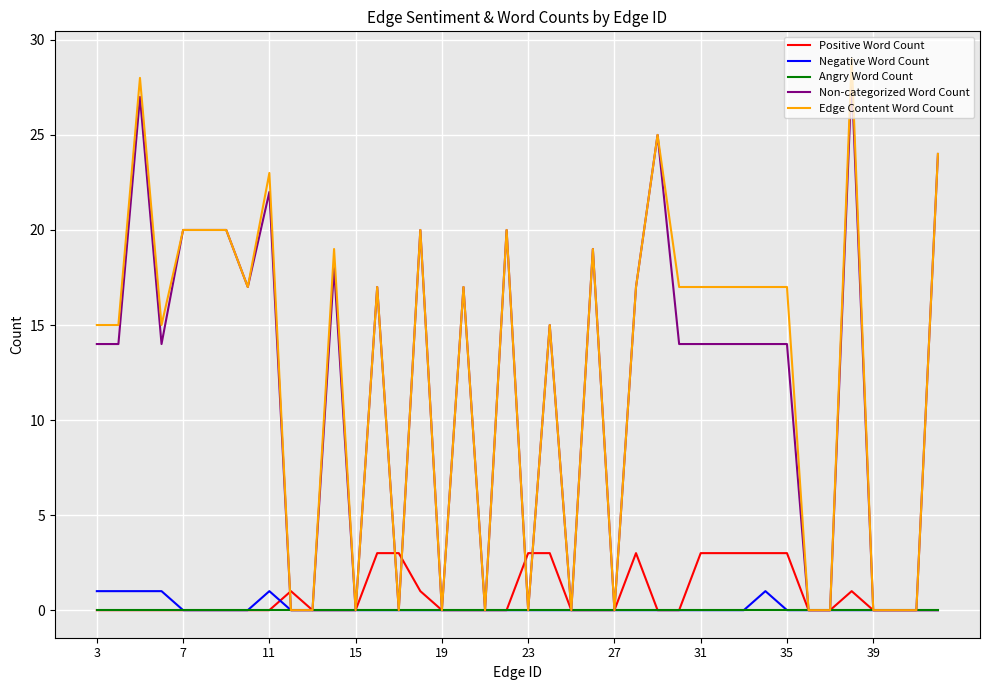

What is the highest value of the Positive Word Count series?

3